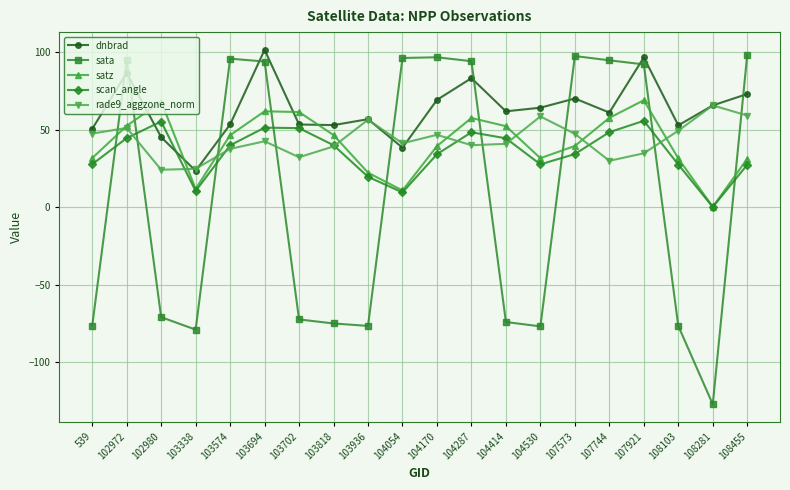

True or false: dnbrad and sata intersect in this chart.

True